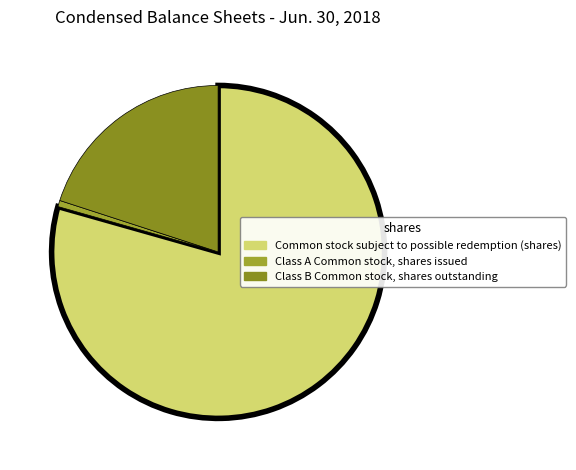

Is it true that Class A Common stock, shares issued is 11% of the pie?

False